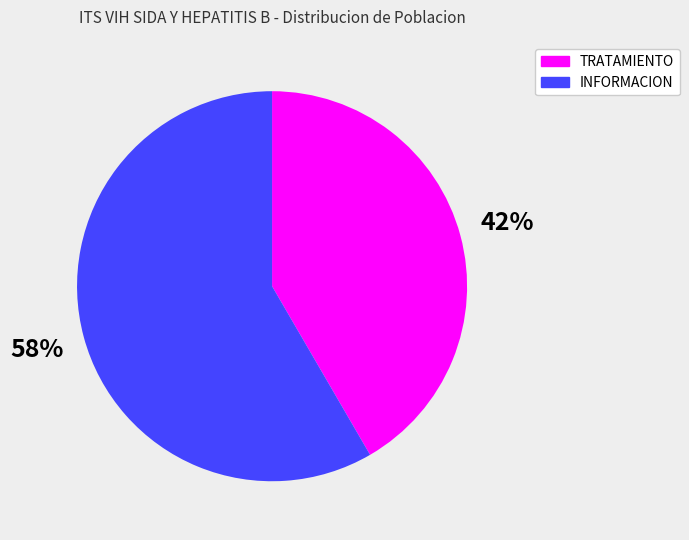

Do TRATAMIENTO and INFORMACION together represent more than half of the pie?

Yes